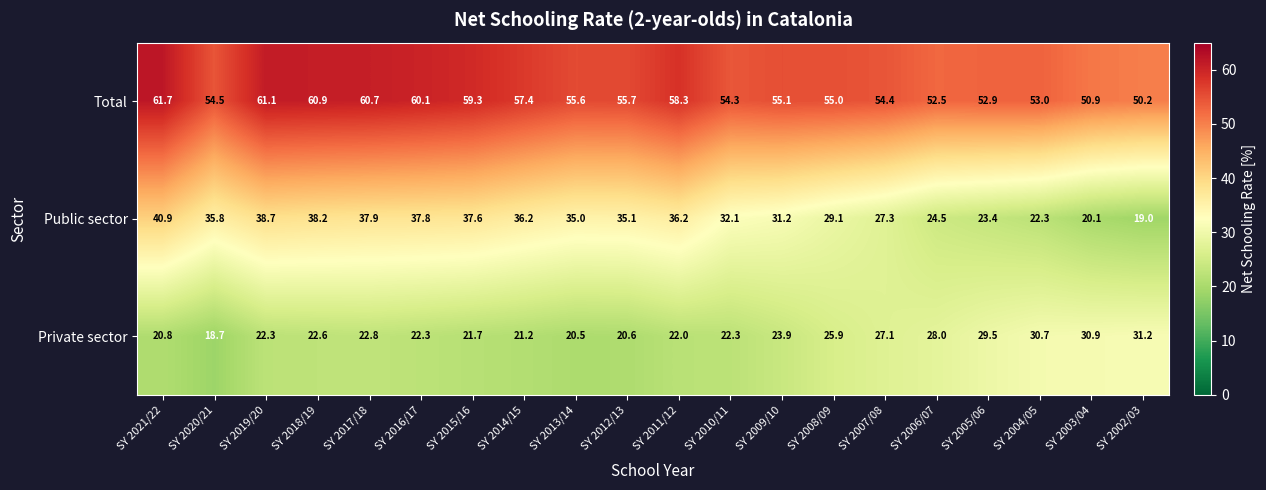

At which label is Public sector closest to 29?

SY 2008/09